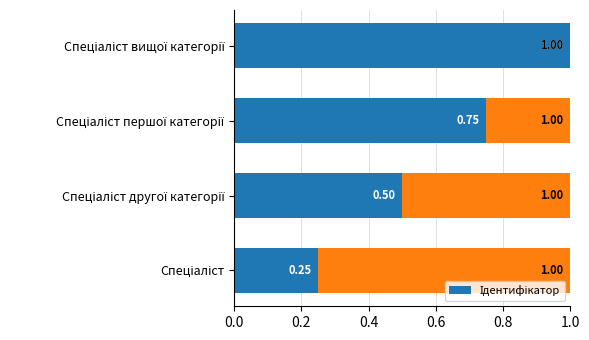

Are the bars horizontal?

Yes